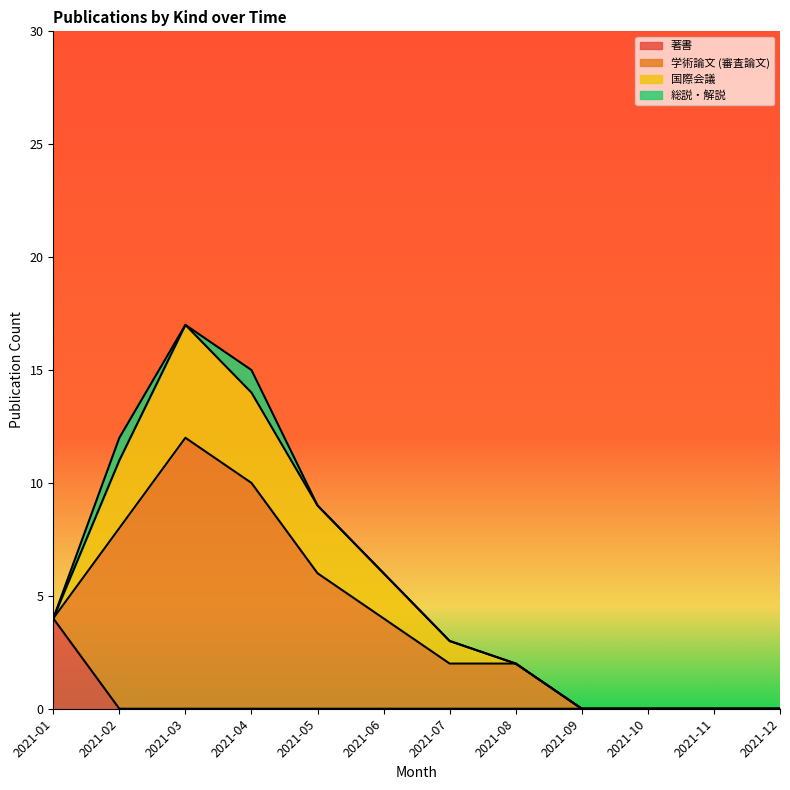

Does the chart have visible grid lines?

No